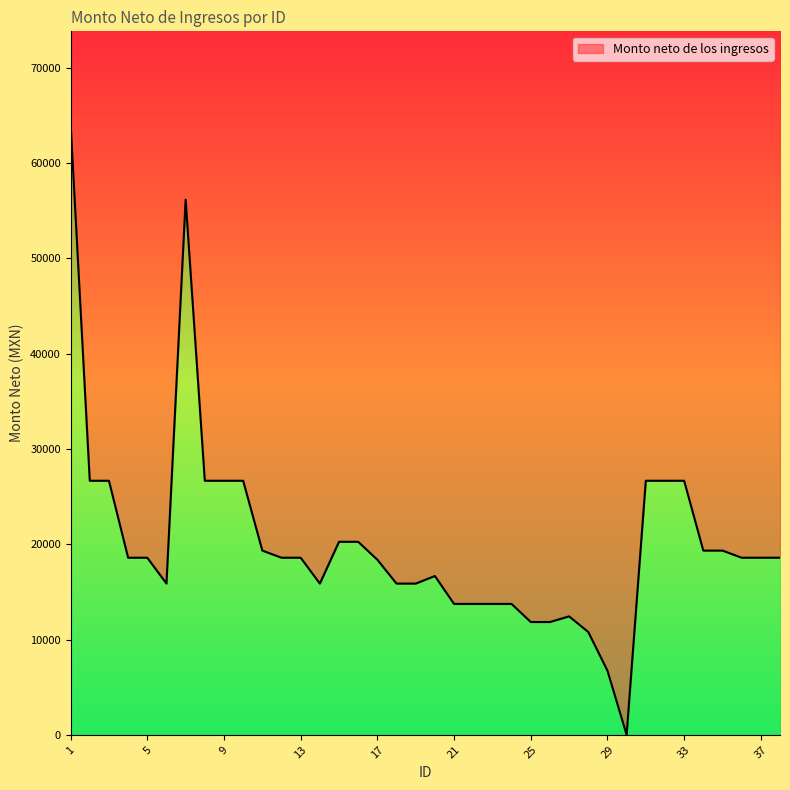

Reading left to right, list all the values displayed in this chart.

64202.3	26664.7	26664.7	18587.5	18587.5	15872.5	56166.3	26664.7	26664.7	26664.7	19334.8	18587.5	18587.5	15872.5	20257.8	20257.8	18374.7	15872.5	15872.5	16666.1	13737.7	13737.7	13737.7	13737.7	11838.5	11838.5	12430.4	10789.5	6731.8	0.0	26664.7	26664.7	26664.7	19334.8	19334.8	18587.5	18587.5	18587.5